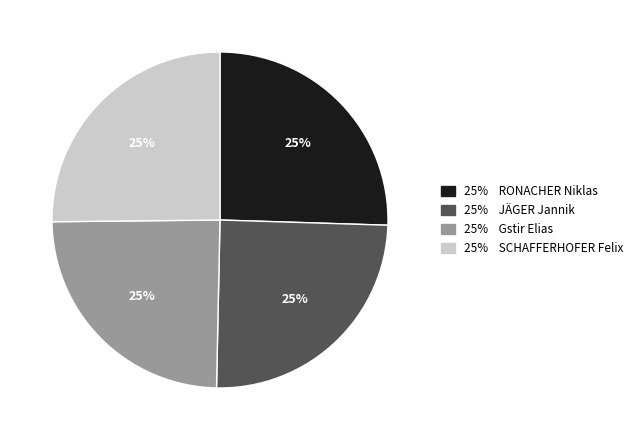

How many segments does this pie chart have?

4